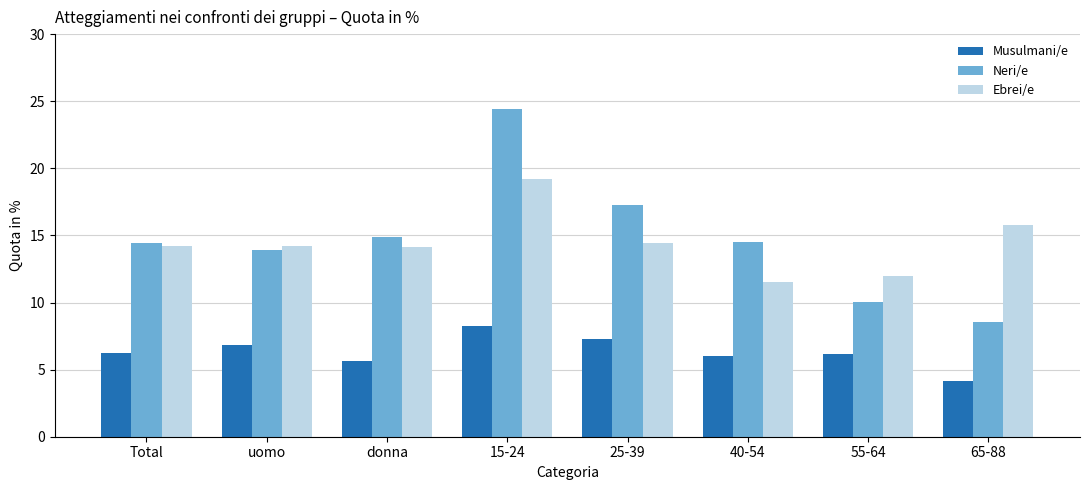

What is the highest value of the Neri/e series?

24.4